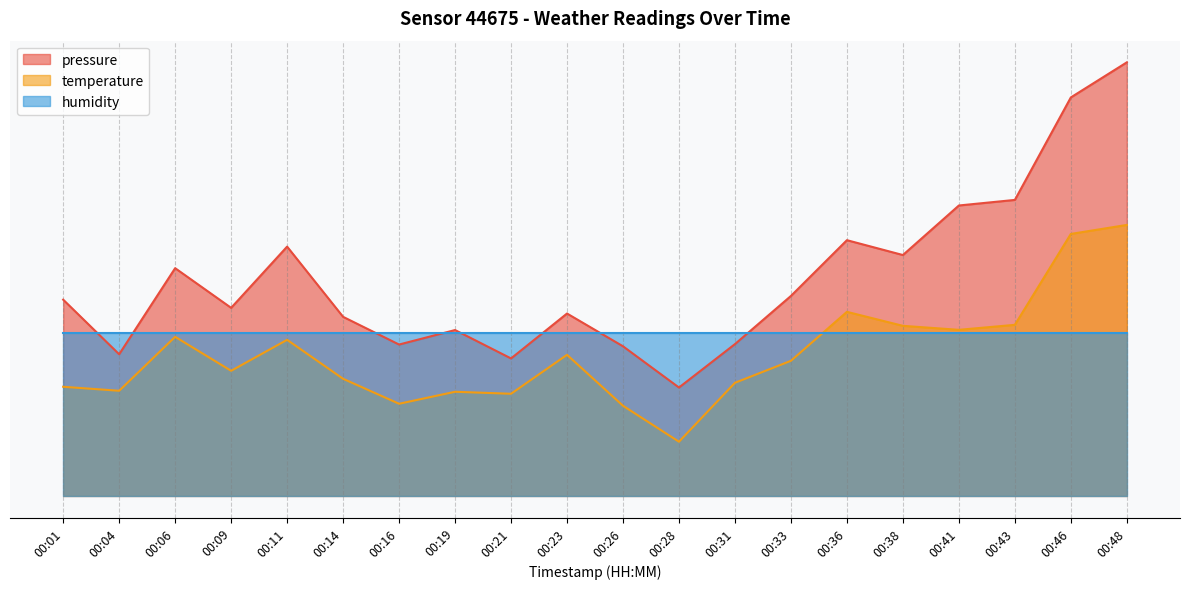

What is the value of the temperature point at the 13th from the left?

20.9